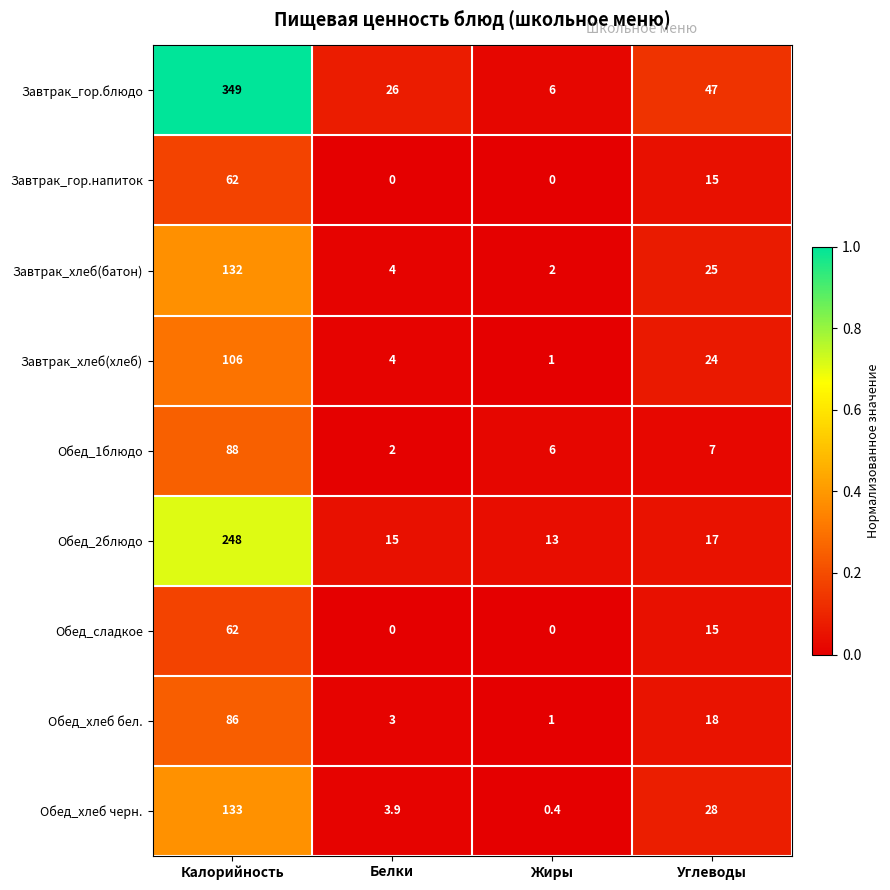

At how many categories does at least one series exceed 0?

4